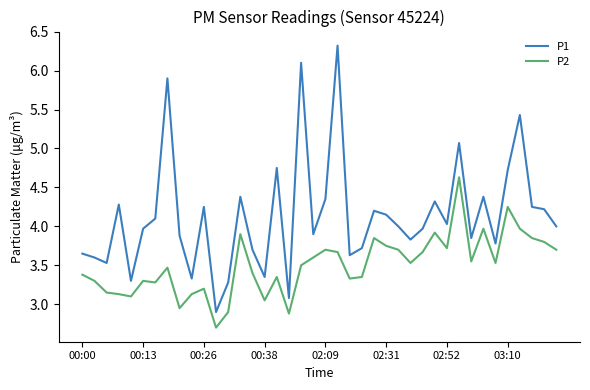

What is the lowest value of the P1 series?

2.9